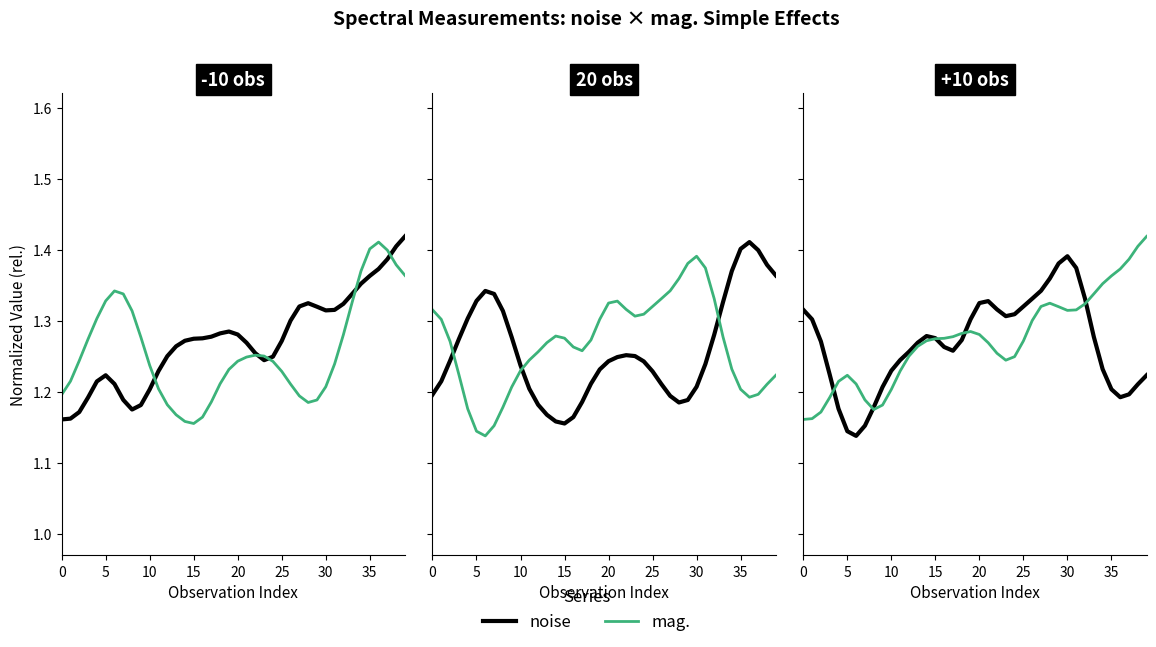

In mag., how many points are lower than both neighbors (excluding endpoints)?

3